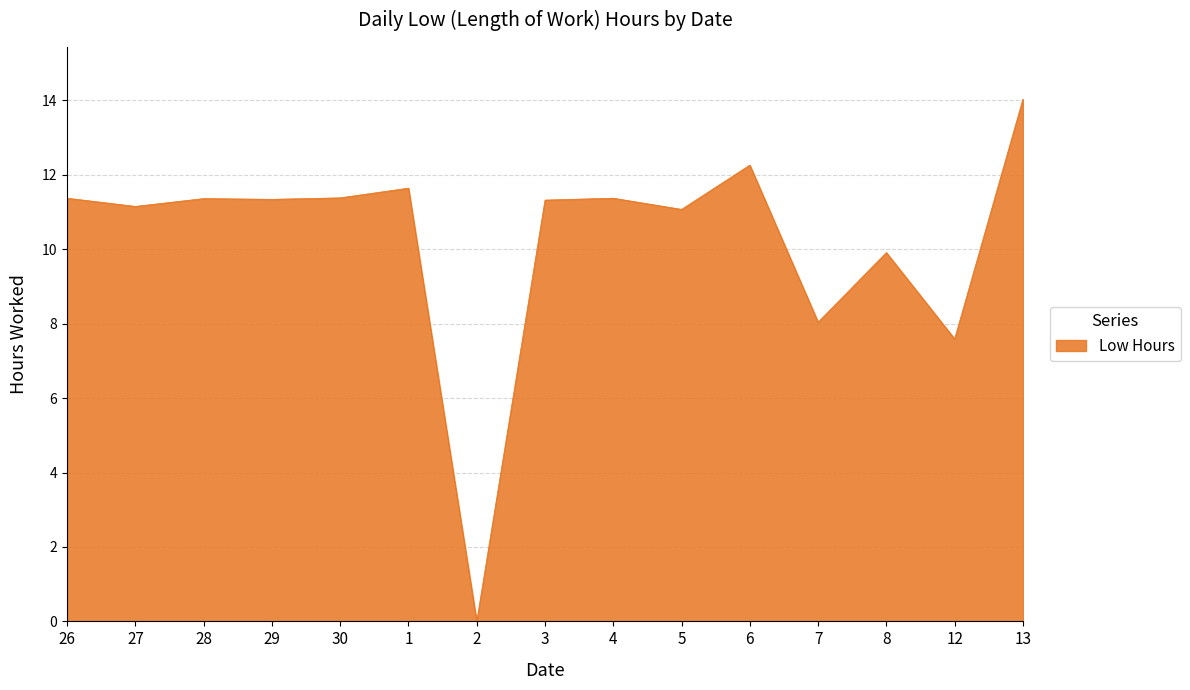

The value at 13 is 4.9. True or false?

False